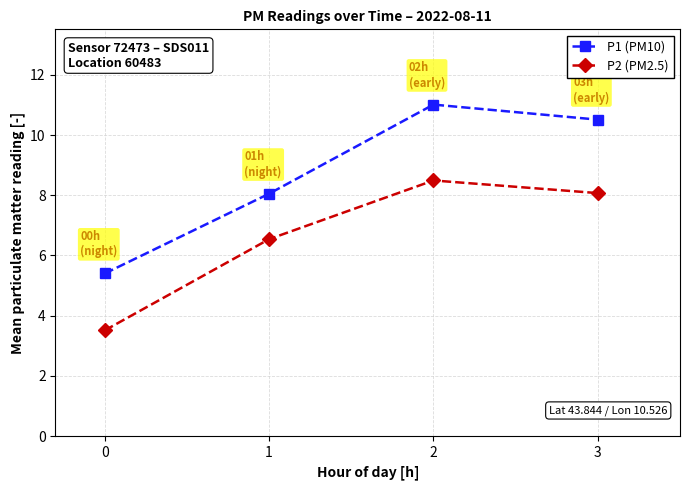

How many values in the P1 (PM10) series exceed 10?

2